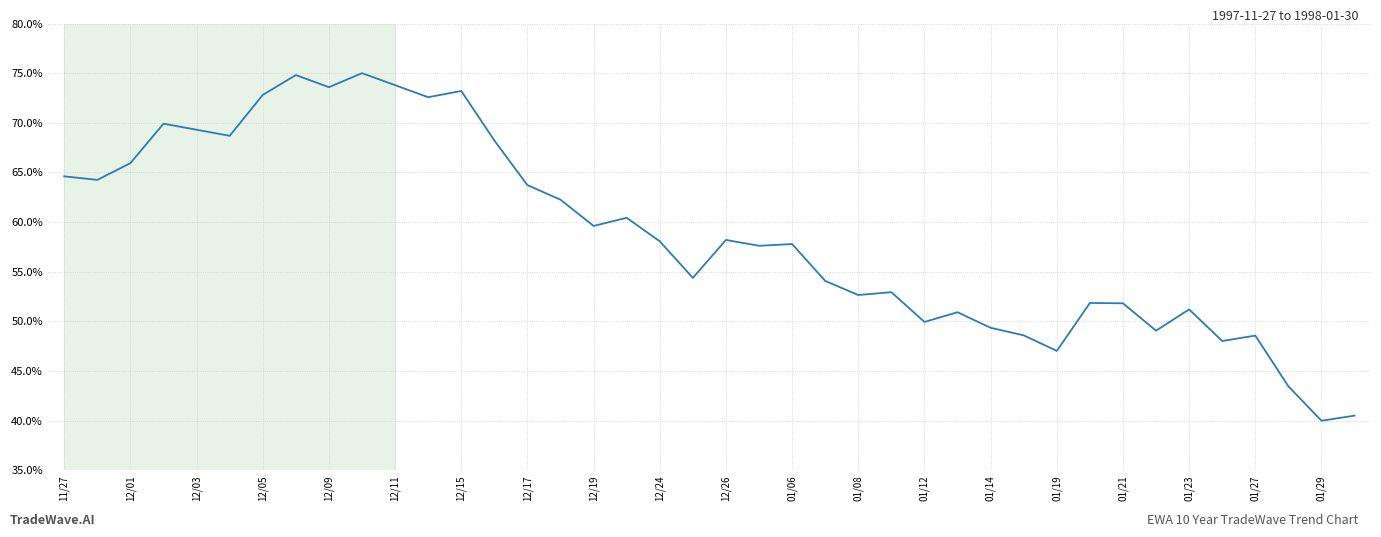

Does the chart display data point markers on the line(s)?

No